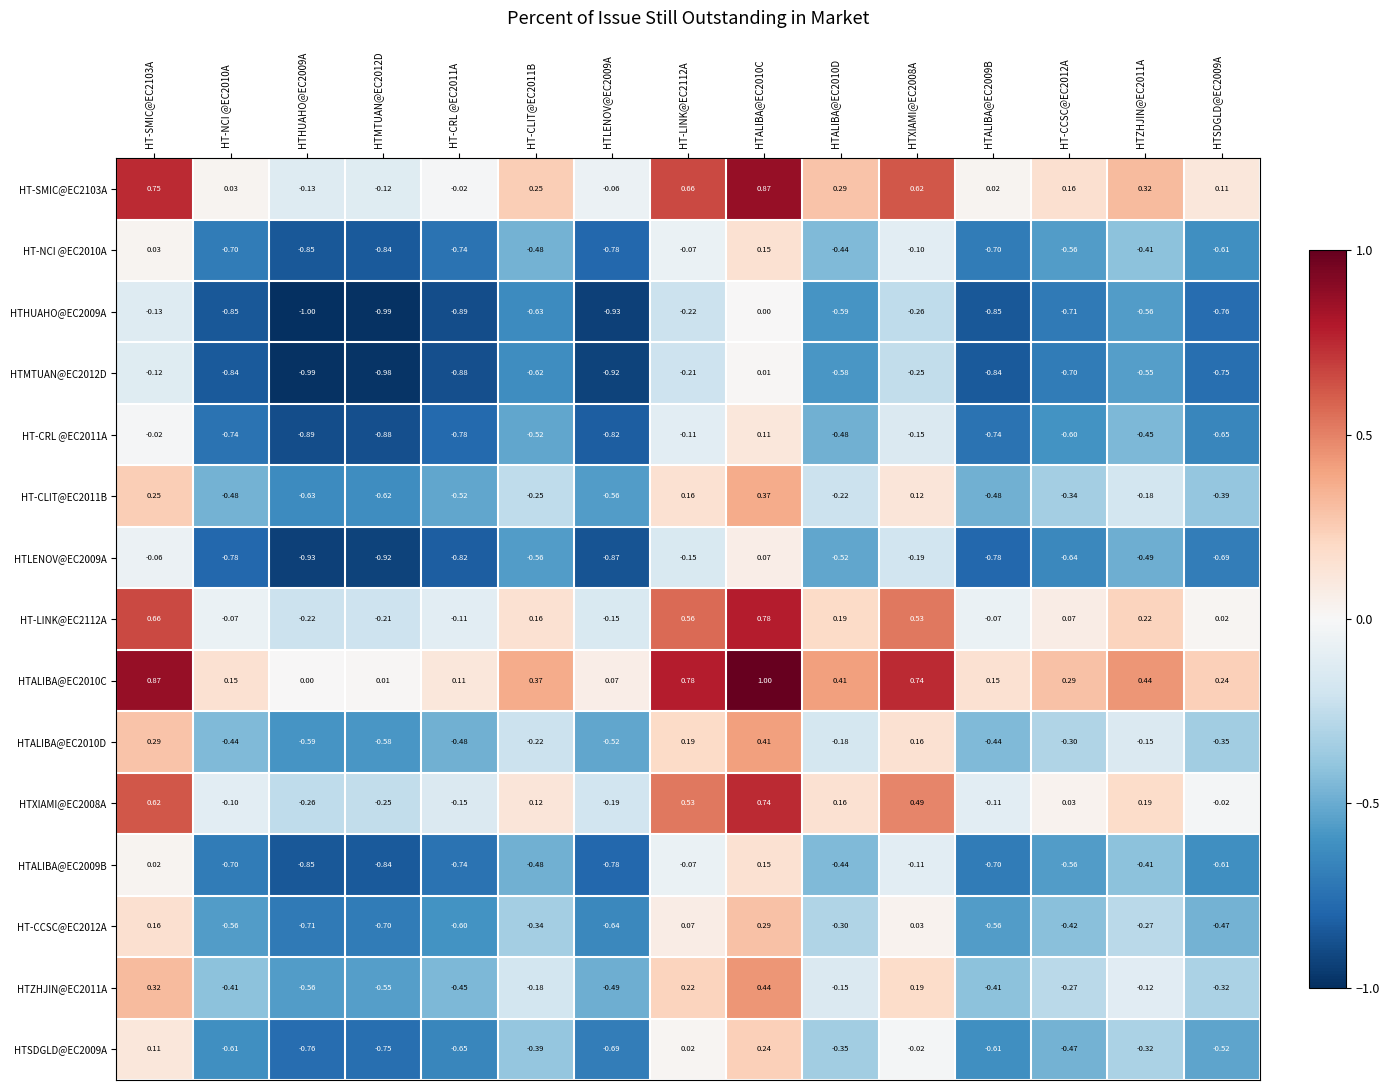

Is the value of HTMTUAN@EC2012D at HTHUAHO@EC2009A greater than the value of HTLENOV@EC2009A at HTZHJIN@EC2011A?

No